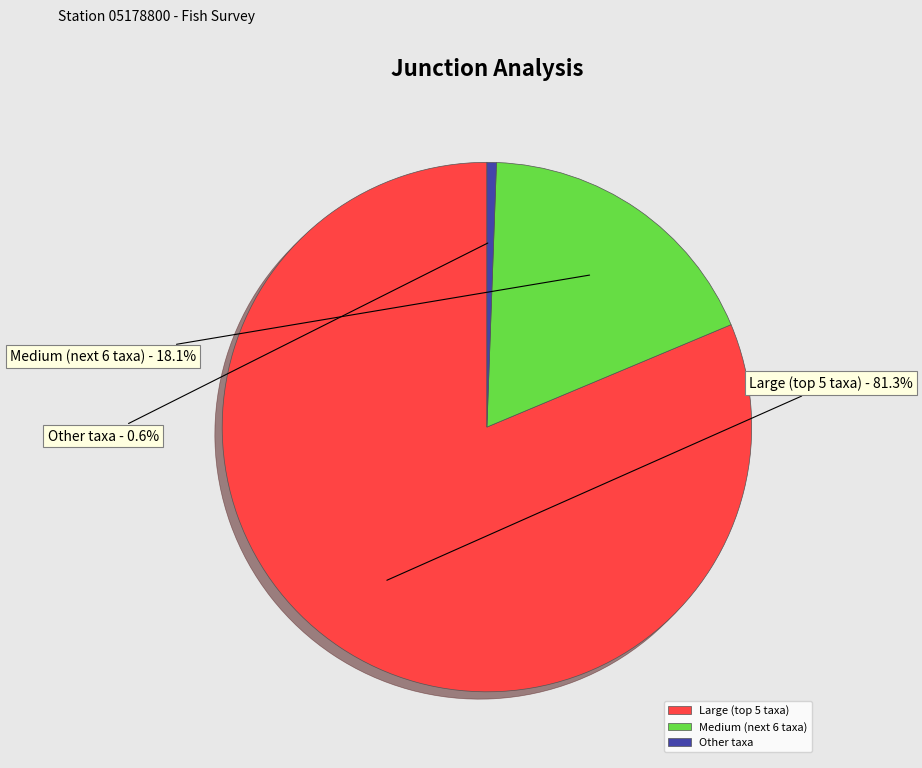

What percentage is NOT represented by Other taxa?

99.4%